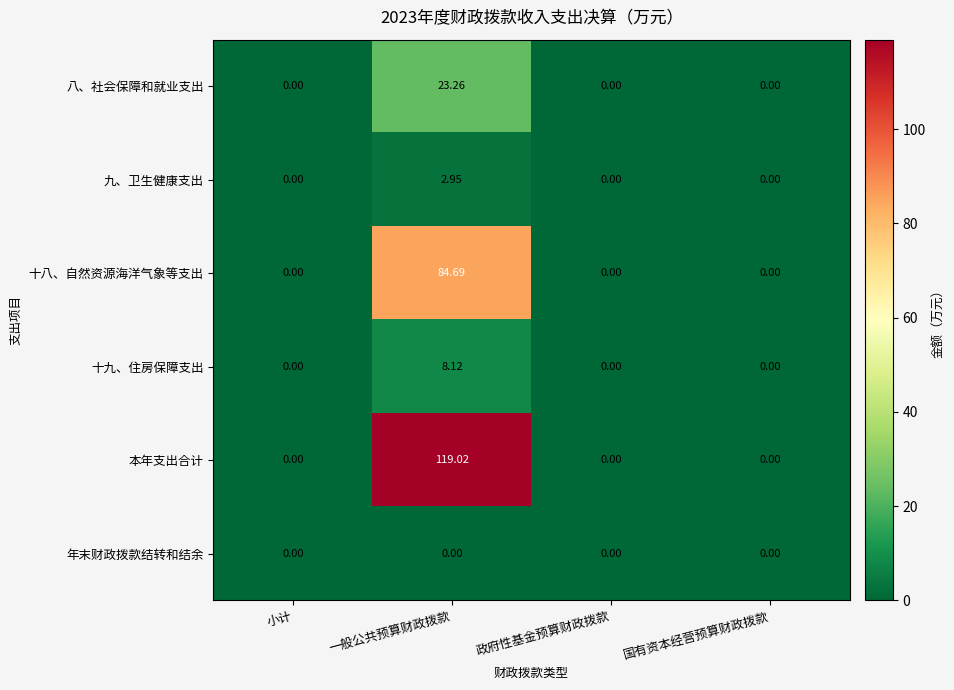

How many series are shown in this chart?

6